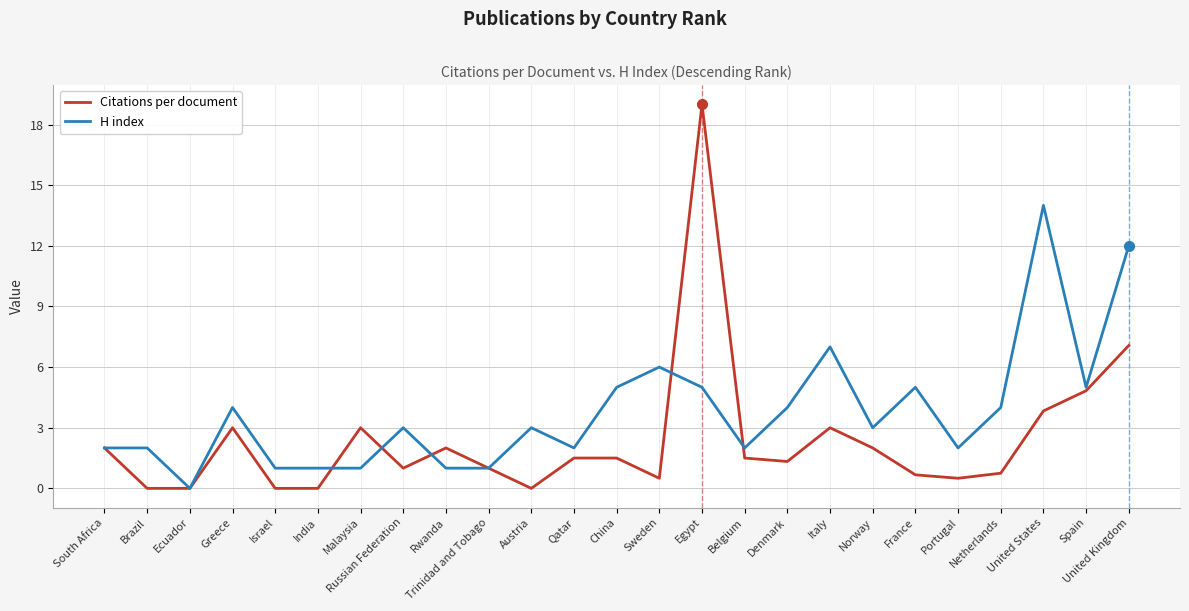

True or false: Citations per document has a value of 3.0 at Malaysia.

True